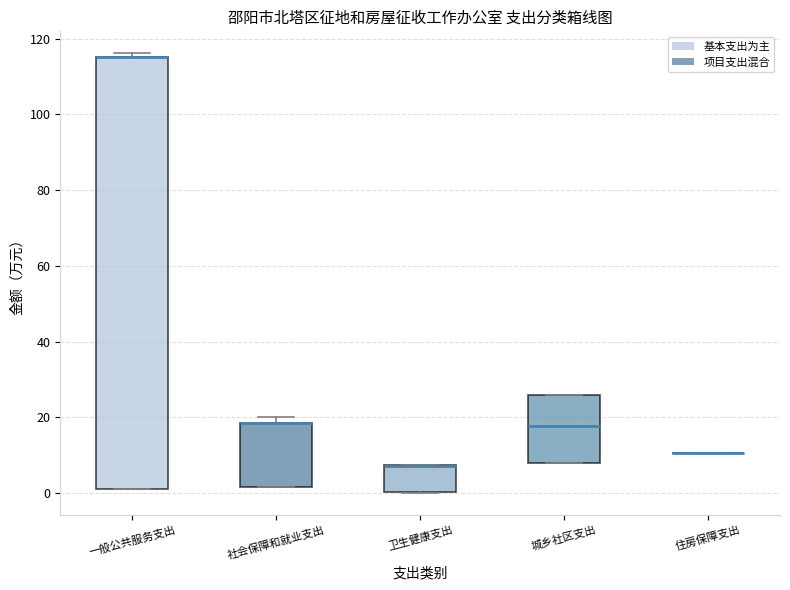

Comparing the boxes themselves (not the whiskers), which one is the tallest?

一般公共服务支出